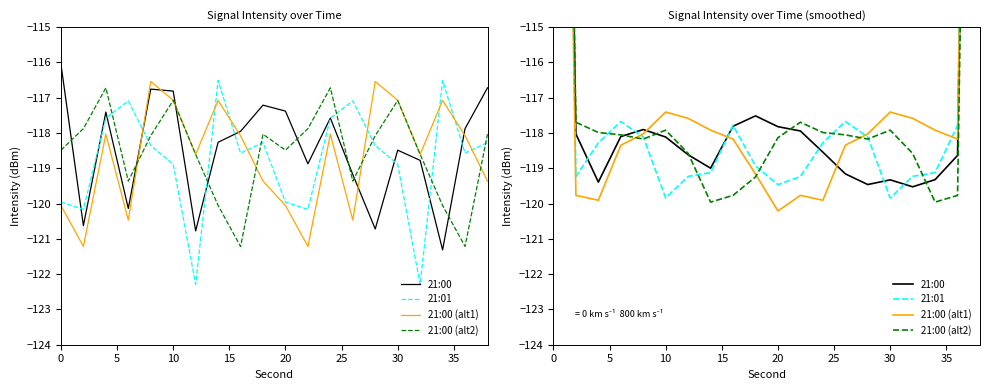

Rank the series by their average value, from lowest to highest.

21:01, 21:00 (alt1), 21:00 (alt2), 21:00